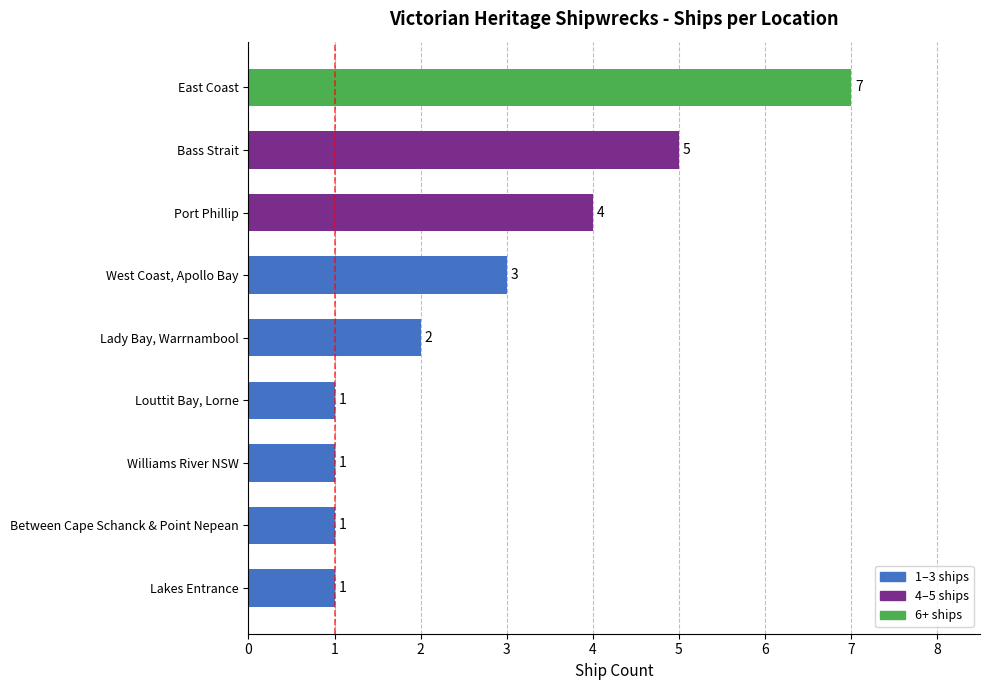

Which has a higher value, Lady Bay, Warrnambool or Lakes Entrance?

Lady Bay, Warrnambool